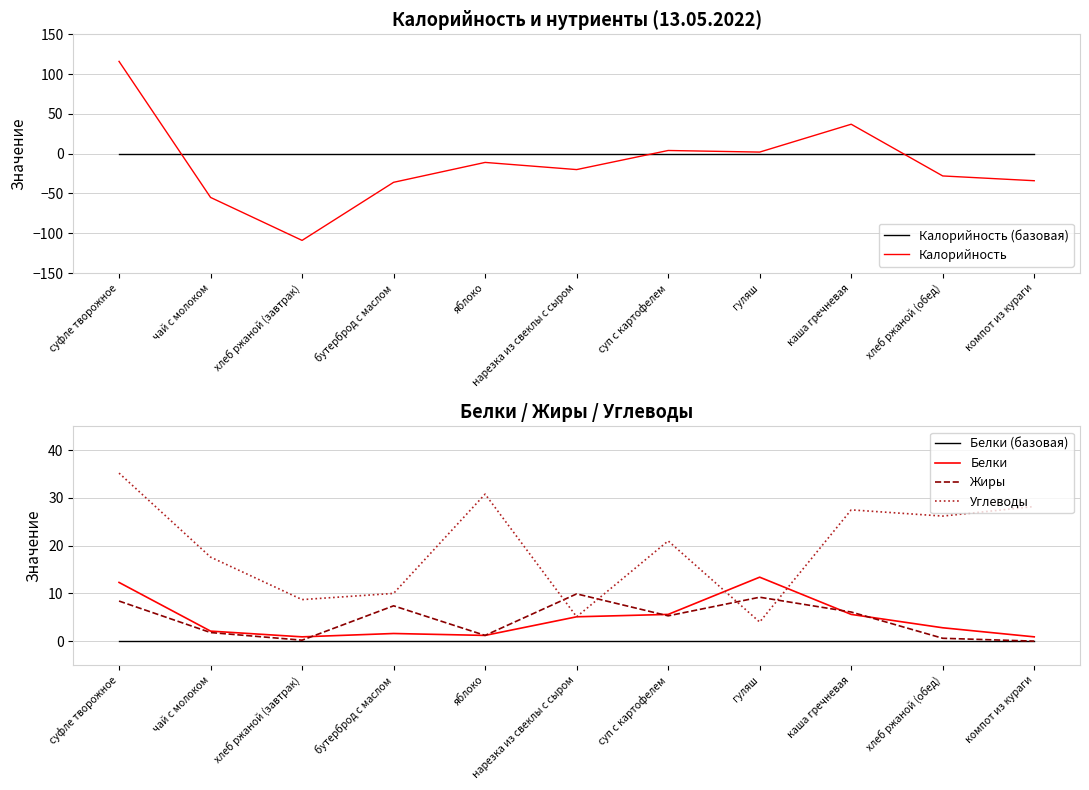

What is the difference between the Калорийность values at суп с картофелем and суфле творожное?

112